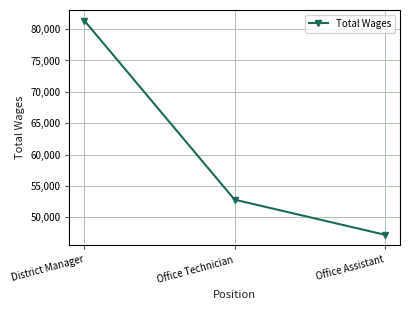

Where is the data nearest to the value 64289?

Office Technician